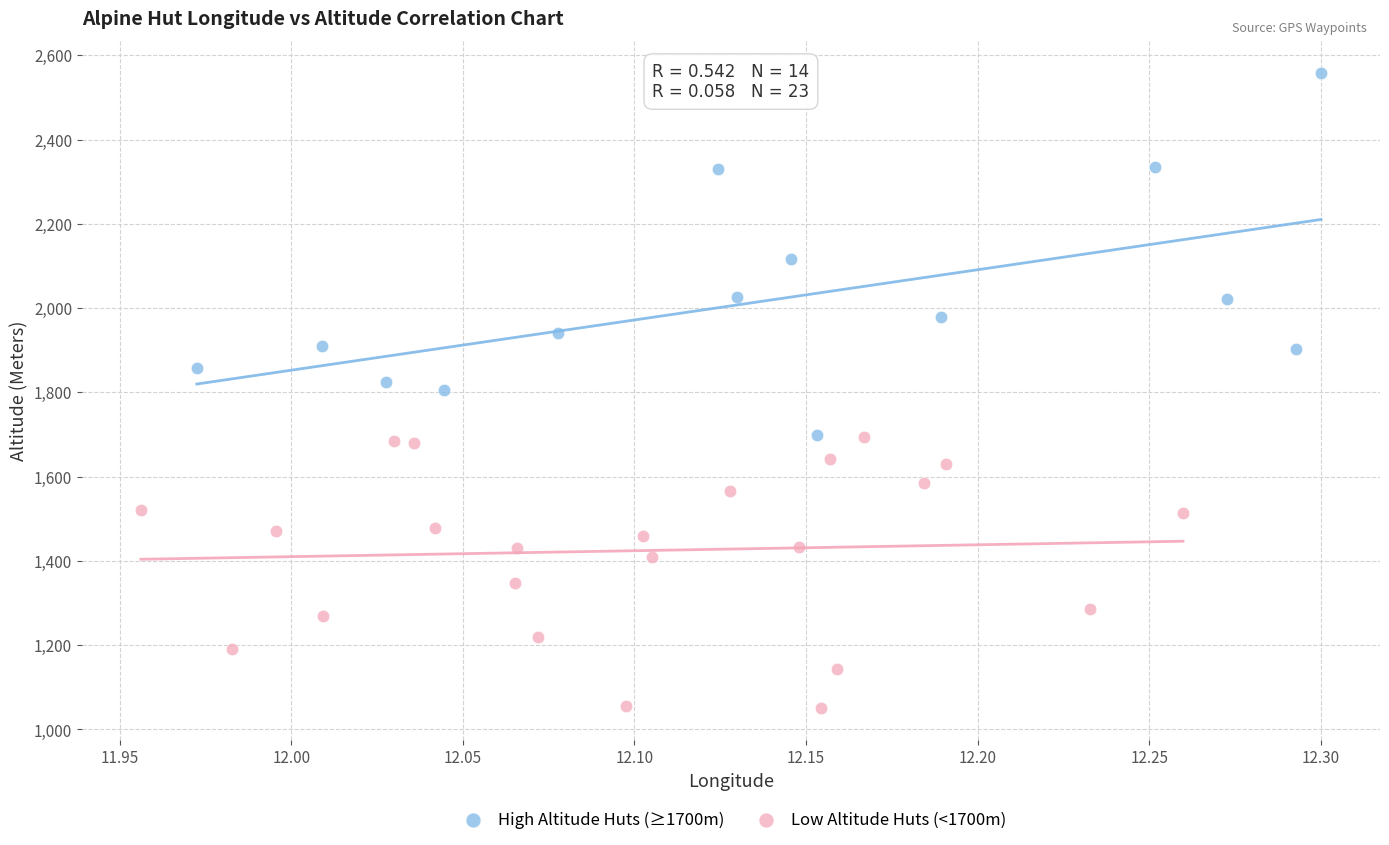

Which series contains the lowest Y value?

Low Altitude Huts (<1700m)